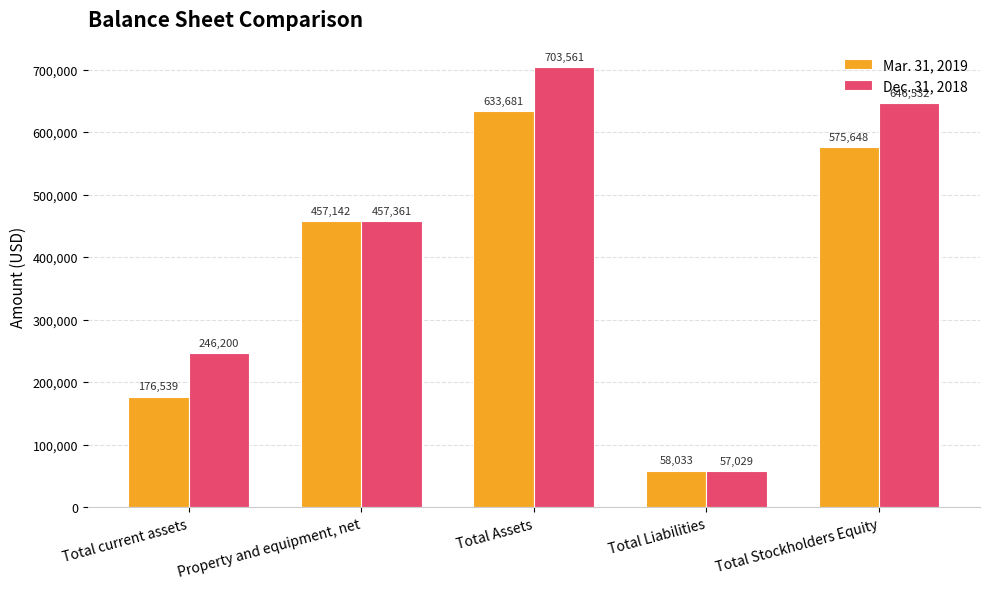

True or false: Mar. 31, 2019 has a value of 633681 at Total Assets.

True